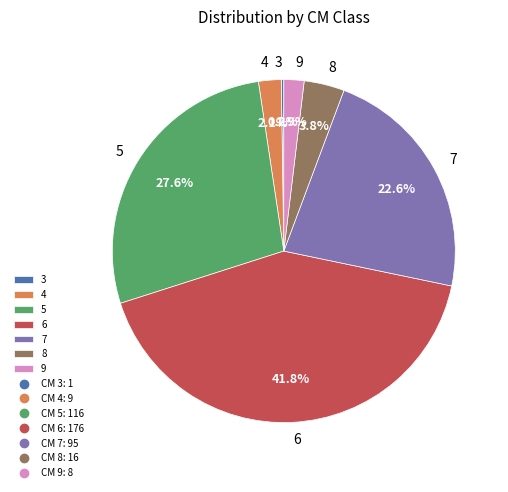

Is it true that 8 is 4% of the pie?

True